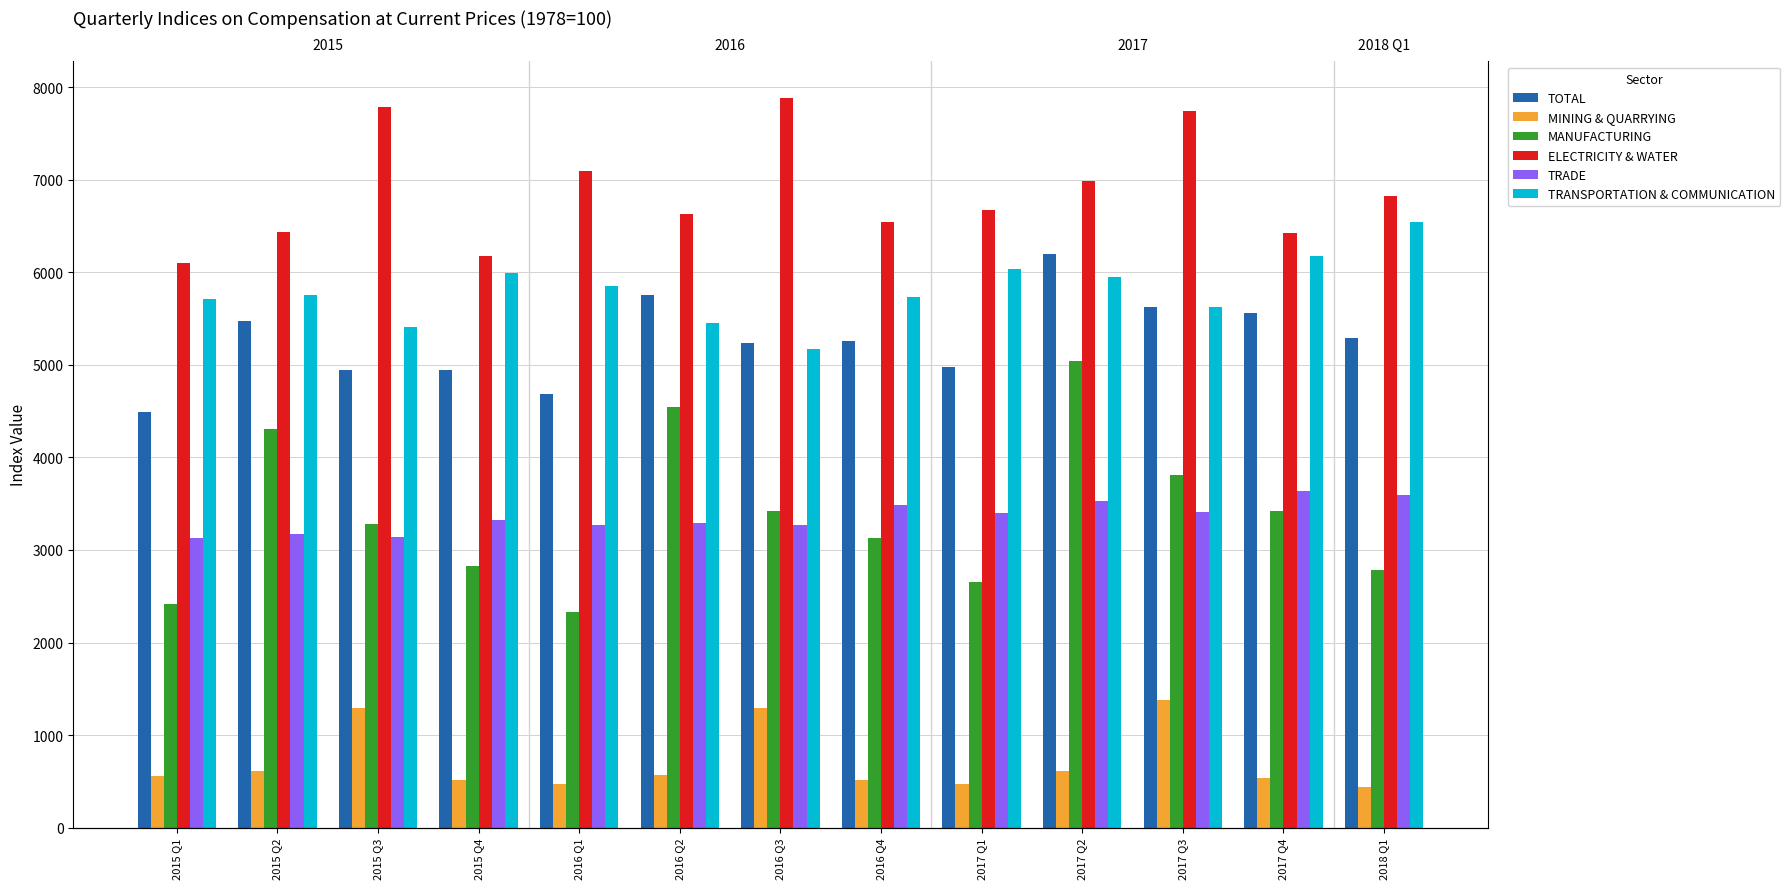

How many bars are there in total?

78